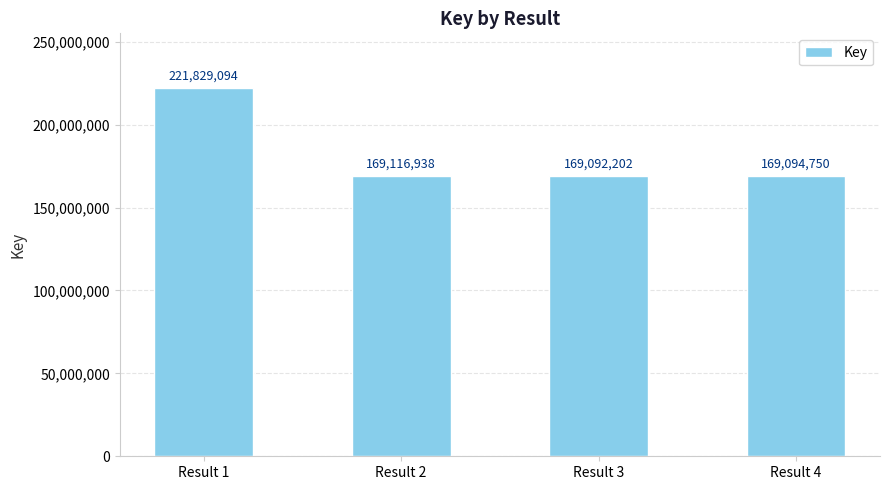

What is the sum of all values?

729132984